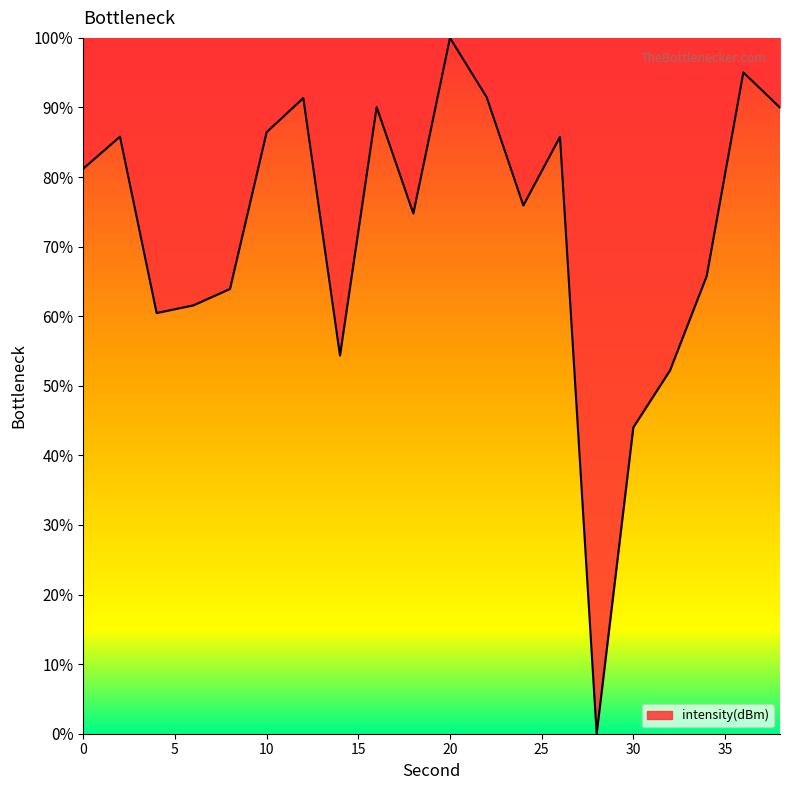

How many lines are shown in the chart?

1